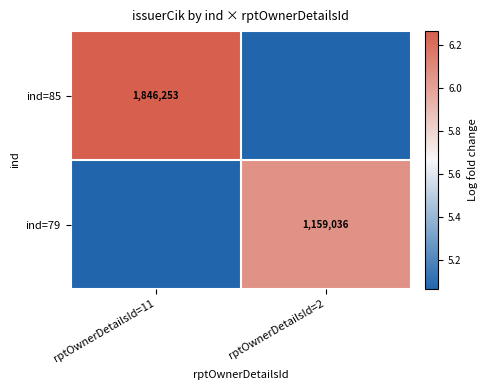

List the series in order of their peak value, highest first.

ind=85, ind=79